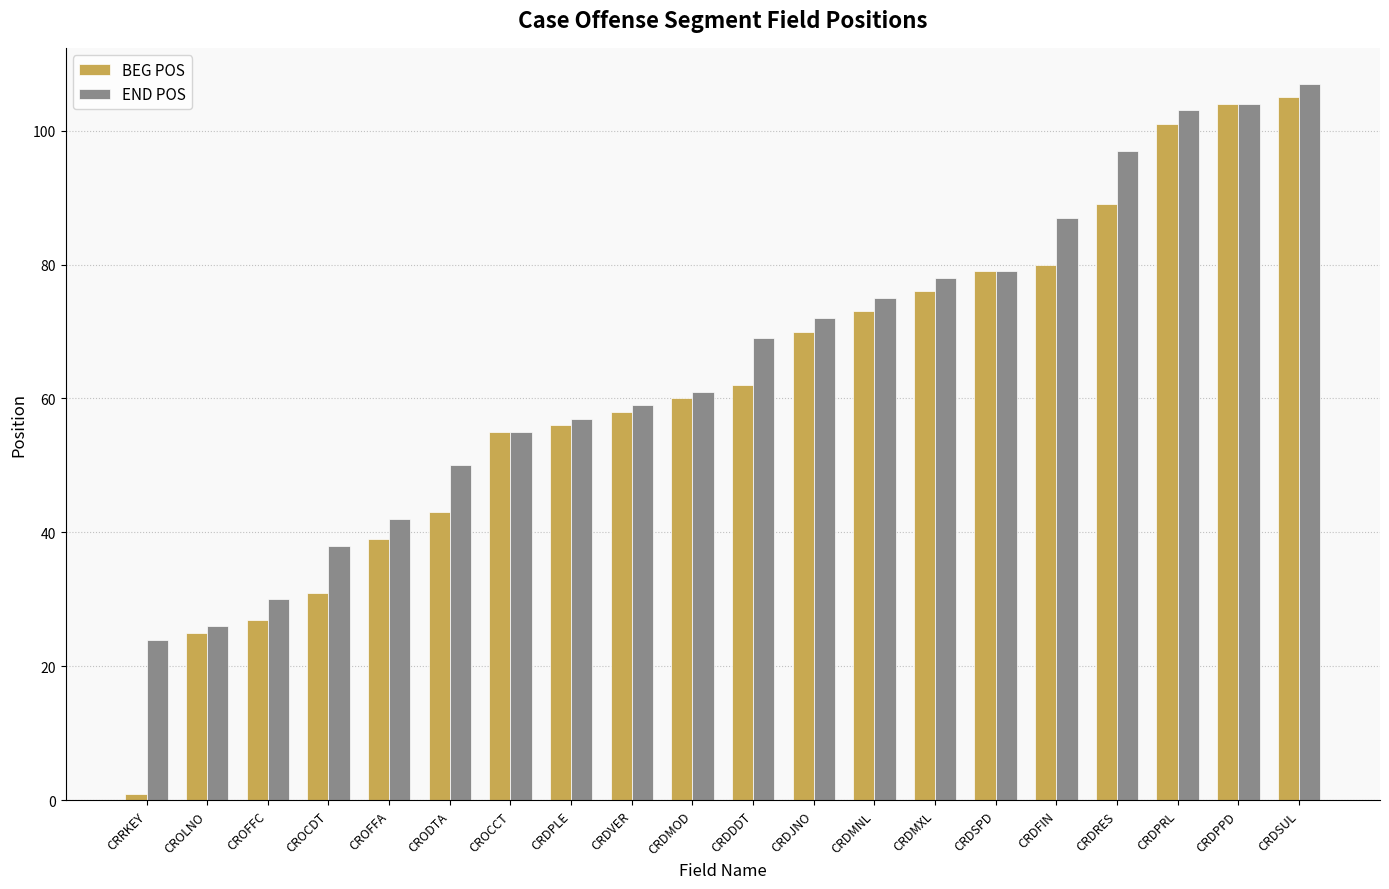

Rank the series by their maximum value, from lowest to highest.

BEG POS, END POS